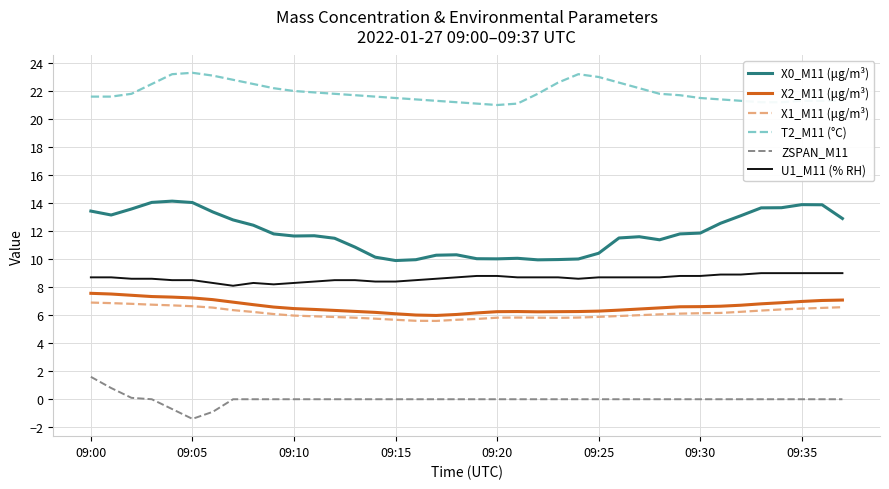

What is the difference between the maximum and minimum values in the X2_M11 (μg/m³) series?

1.6